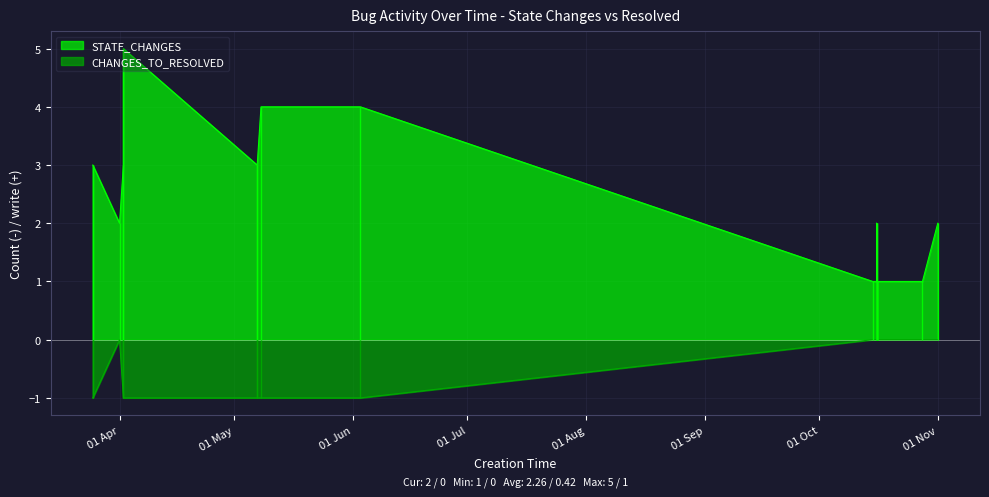

What value does the STATE_CHANGES series have at 01 Apr?

2